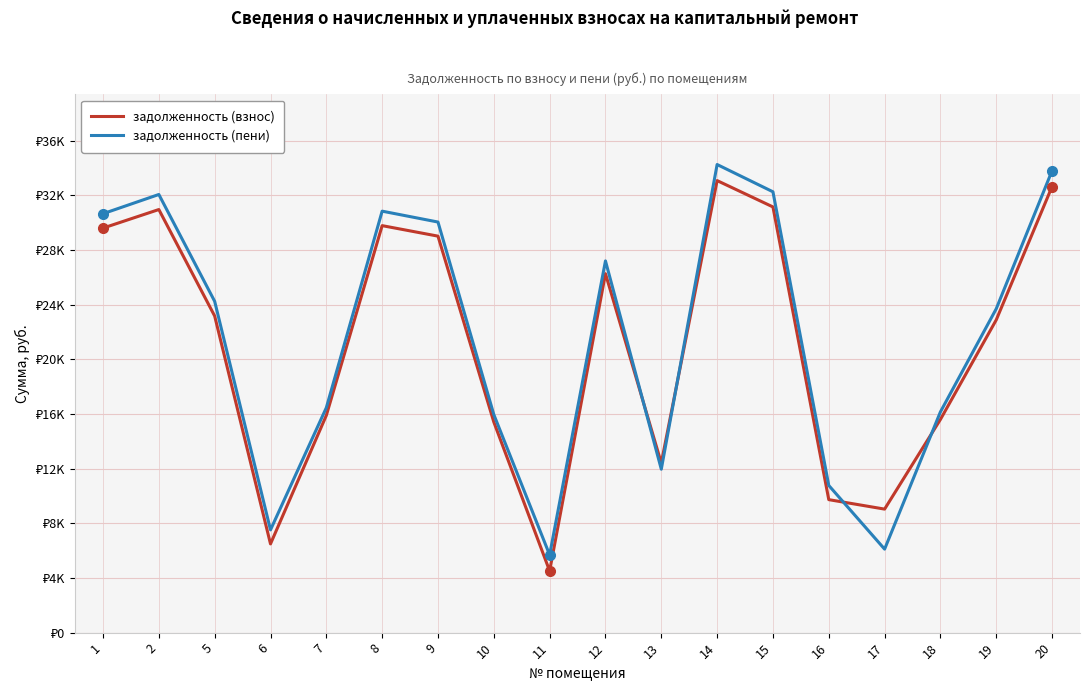

What is the lowest value of the задолженность (взнос) series?

4512.0